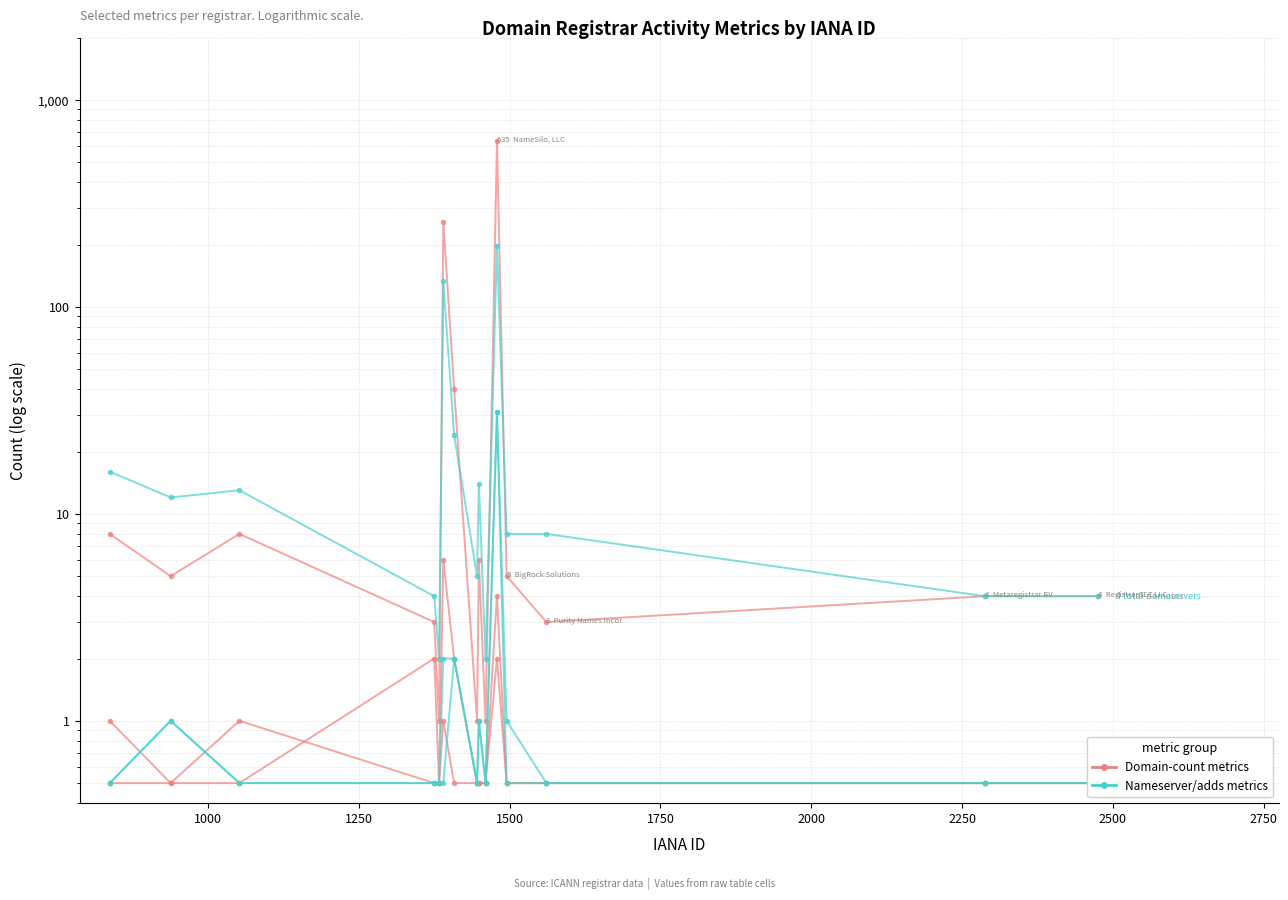

Reading left to right, transcribe all the data shown in this chart.

total-domains: 8	5	8	3	1	258	40	1	6	1	635	5	3	4	4
total-nameservers: 16	12	13	4	2	133	24	5	14	2	197	8	8	4	4